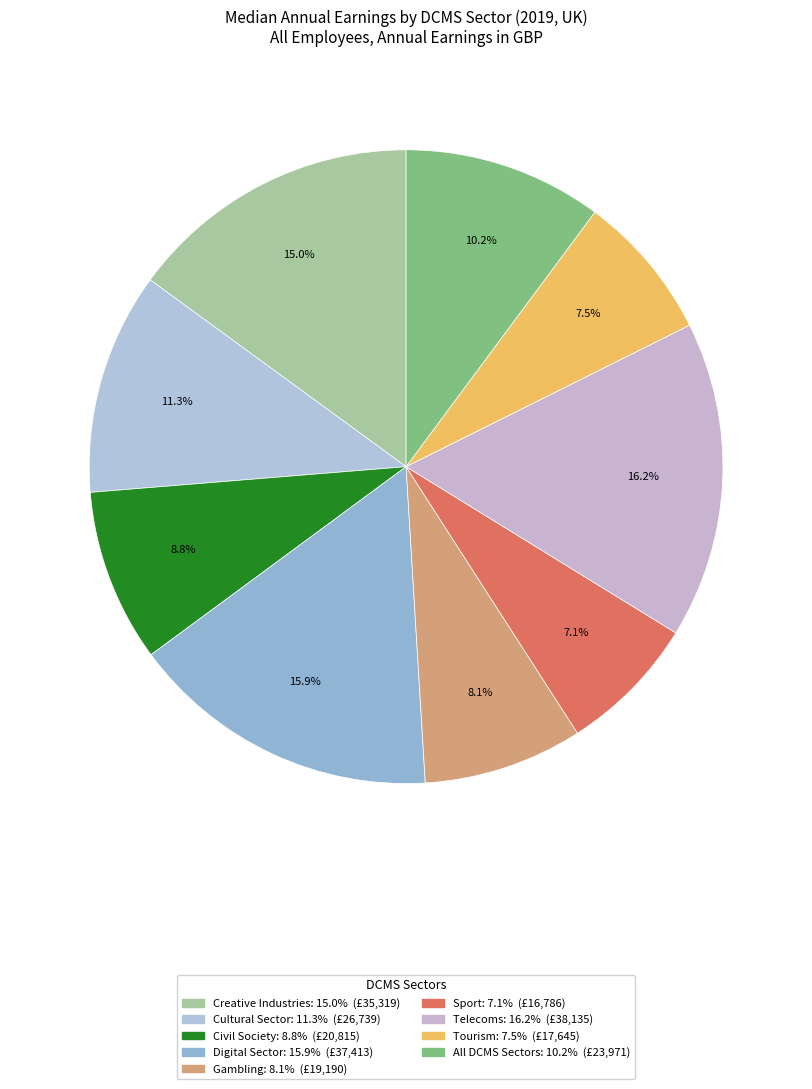

What percentage is the Tourism slice, to the nearest percent?

7%